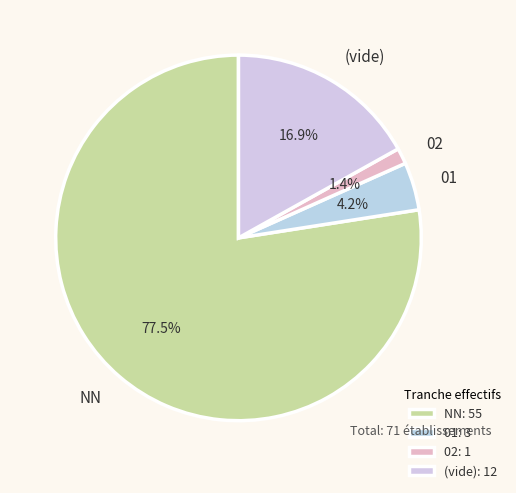

How many slices are in this pie chart?

4